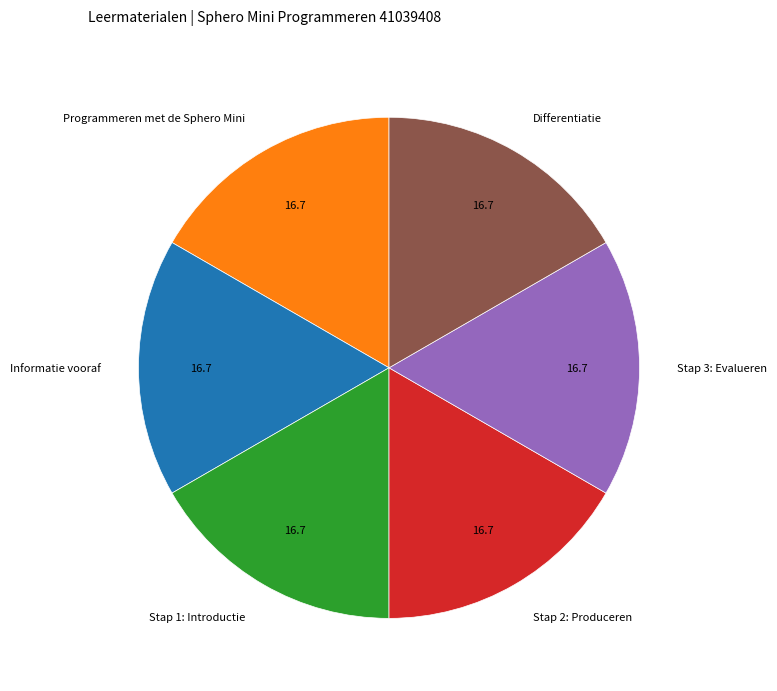

Count the number of slices in the pie.

6